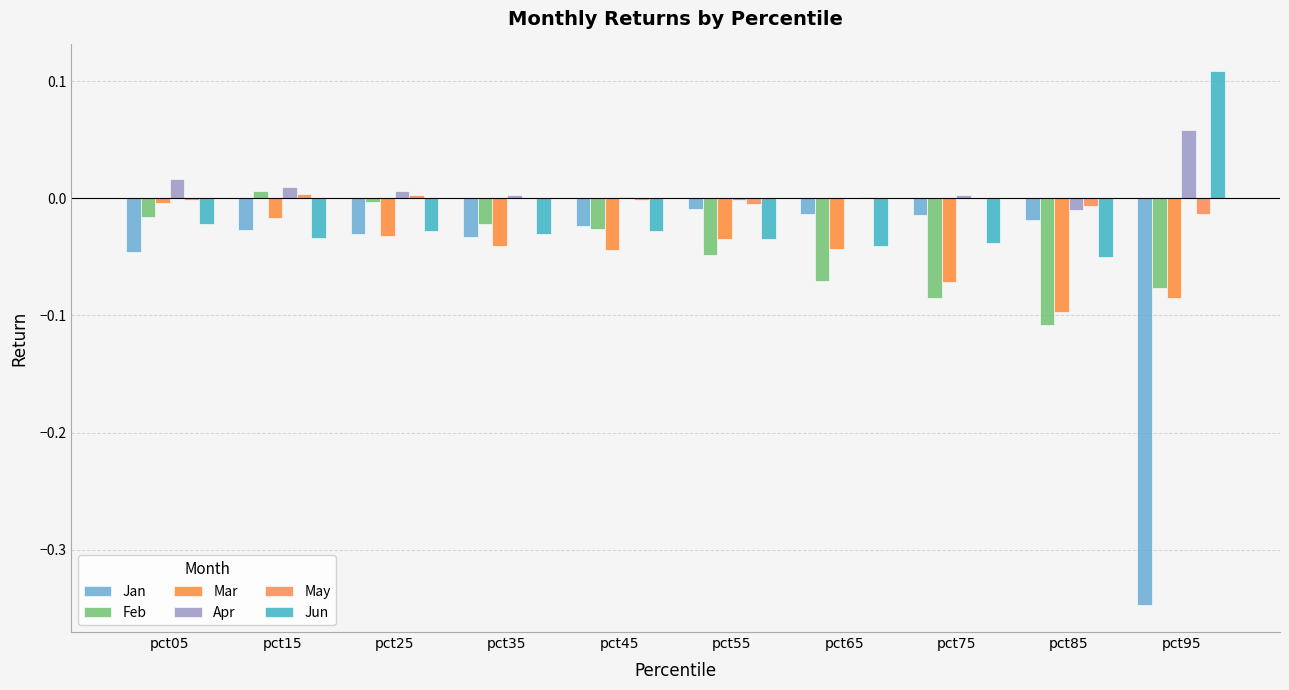

Rank the series at pct35 from lowest to highest value.

Mar, Jan, Jun, Feb, May, Apr